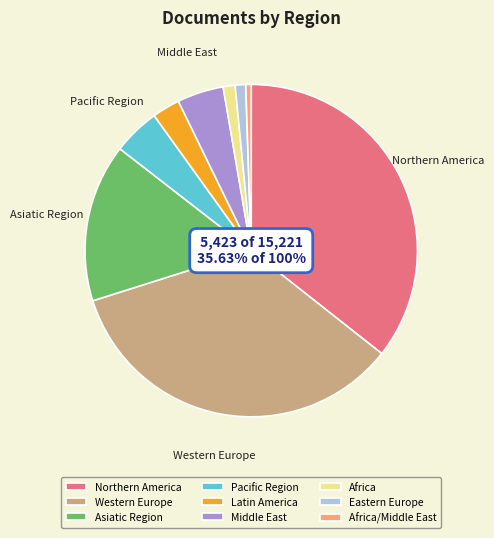

What percentage is the Northern America slice, to the nearest percent?

35%